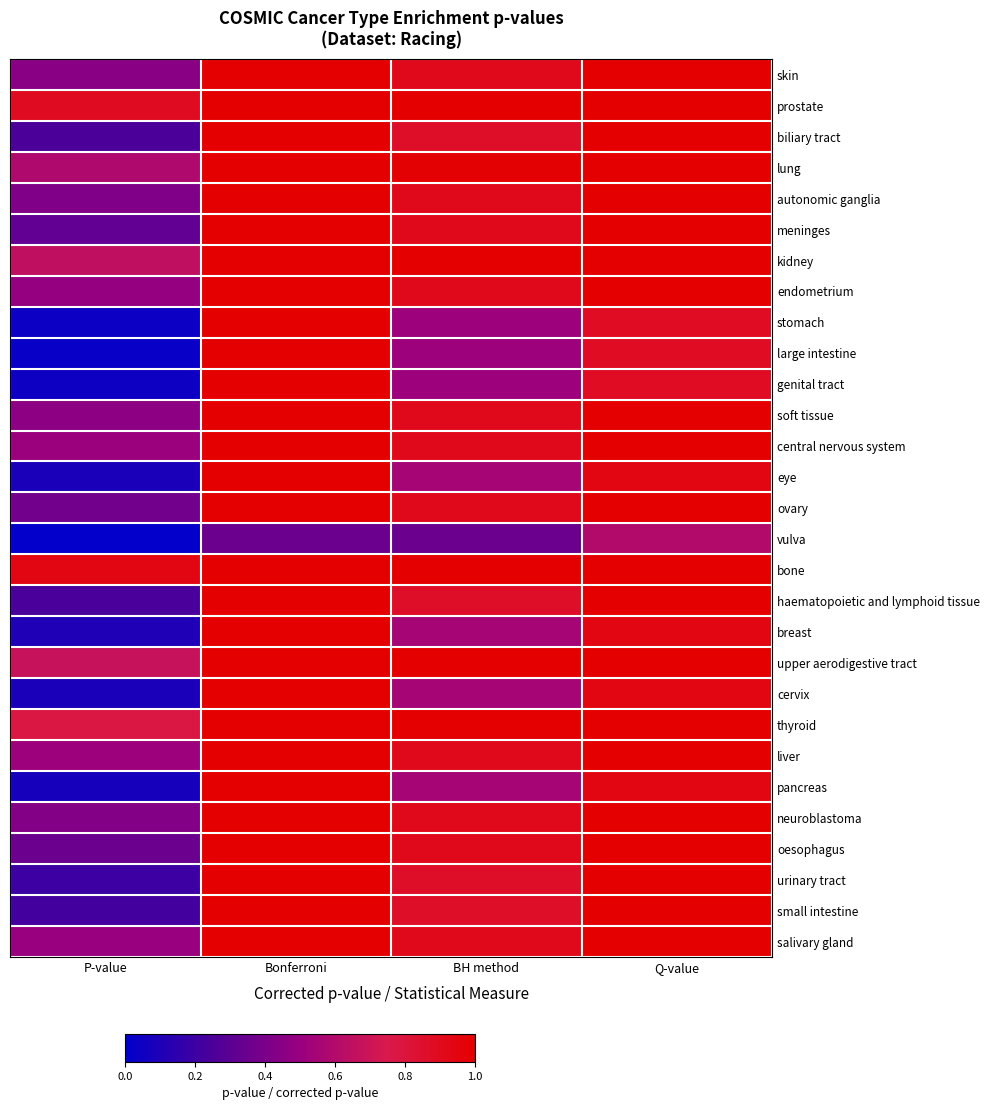

Reading left to right, what are all the values shown in this chart?

skin: P-value=0.5	Bonferroni=1.0	BH method=0.9	Q-value=1.0
prostate: P-value=0.9	Bonferroni=1.0	BH method=1.0	Q-value=1.0
biliary tract: P-value=0.2	Bonferroni=1.0	BH method=0.9	Q-value=1.0
lung: P-value=0.6	Bonferroni=1.0	BH method=1.0	Q-value=1.0
autonomic ganglia: P-value=0.4	Bonferroni=1.0	BH method=0.9	Q-value=1.0
meninges: P-value=0.3	Bonferroni=1.0	BH method=0.9	Q-value=1.0
kidney: P-value=0.6	Bonferroni=1.0	BH method=1.0	Q-value=1.0
endometrium: P-value=0.5	Bonferroni=1.0	BH method=0.9	Q-value=1.0
stomach: P-value=0.0	Bonferroni=1.0	BH method=0.5	Q-value=0.9
large intestine: P-value=0.0	Bonferroni=1.0	BH method=0.5	Q-value=0.9
genital tract: P-value=0.0	Bonferroni=1.0	BH method=0.5	Q-value=0.9
soft tissue: P-value=0.5	Bonferroni=1.0	BH method=0.9	Q-value=1.0
central nervous system: P-value=0.5	Bonferroni=1.0	BH method=0.9	Q-value=1.0
eye: P-value=0.1	Bonferroni=1.0	BH method=0.6	Q-value=0.9
ovary: P-value=0.4	Bonferroni=1.0	BH method=0.9	Q-value=1.0
vulva: P-value=0.0	Bonferroni=0.4	BH method=0.4	Q-value=0.6
bone: P-value=0.9	Bonferroni=1.0	BH method=1.0	Q-value=1.0
haematopoietic and lymphoid tissue: P-value=0.2	Bonferroni=1.0	BH method=0.9	Q-value=1.0
breast: P-value=0.1	Bonferroni=1.0	BH method=0.6	Q-value=0.9
upper aerodigestive tract: P-value=0.7	Bonferroni=1.0	BH method=1.0	Q-value=1.0
cervix: P-value=0.1	Bonferroni=1.0	BH method=0.6	Q-value=0.9
thyroid: P-value=0.8	Bonferroni=1.0	BH method=1.0	Q-value=1.0
liver: P-value=0.5	Bonferroni=1.0	BH method=0.9	Q-value=1.0
pancreas: P-value=0.1	Bonferroni=1.0	BH method=0.6	Q-value=0.9
neuroblastoma: P-value=0.4	Bonferroni=1.0	BH method=0.9	Q-value=1.0
oesophagus: P-value=0.4	Bonferroni=1.0	BH method=0.9	Q-value=1.0
urinary tract: P-value=0.2	Bonferroni=1.0	BH method=0.9	Q-value=1.0
small intestine: P-value=0.2	Bonferroni=1.0	BH method=0.9	Q-value=1.0
salivary gland: P-value=0.5	Bonferroni=1.0	BH method=0.9	Q-value=1.0